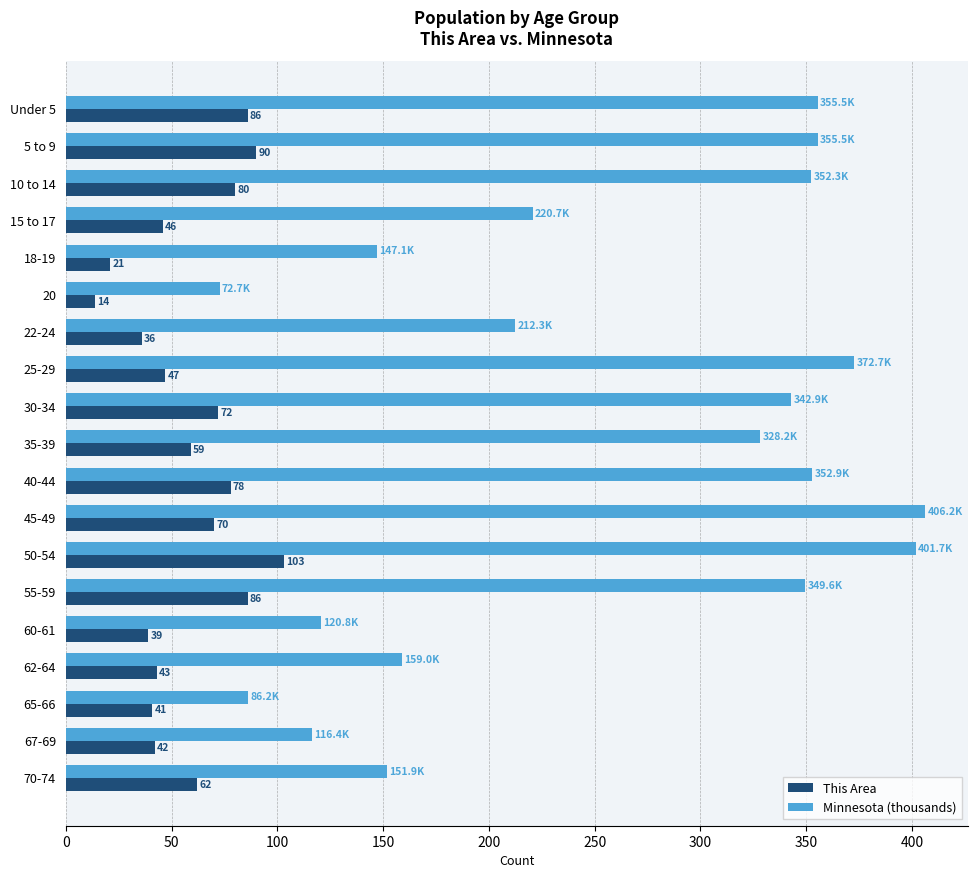

At which category does the chart reach its minimum across all series?

20